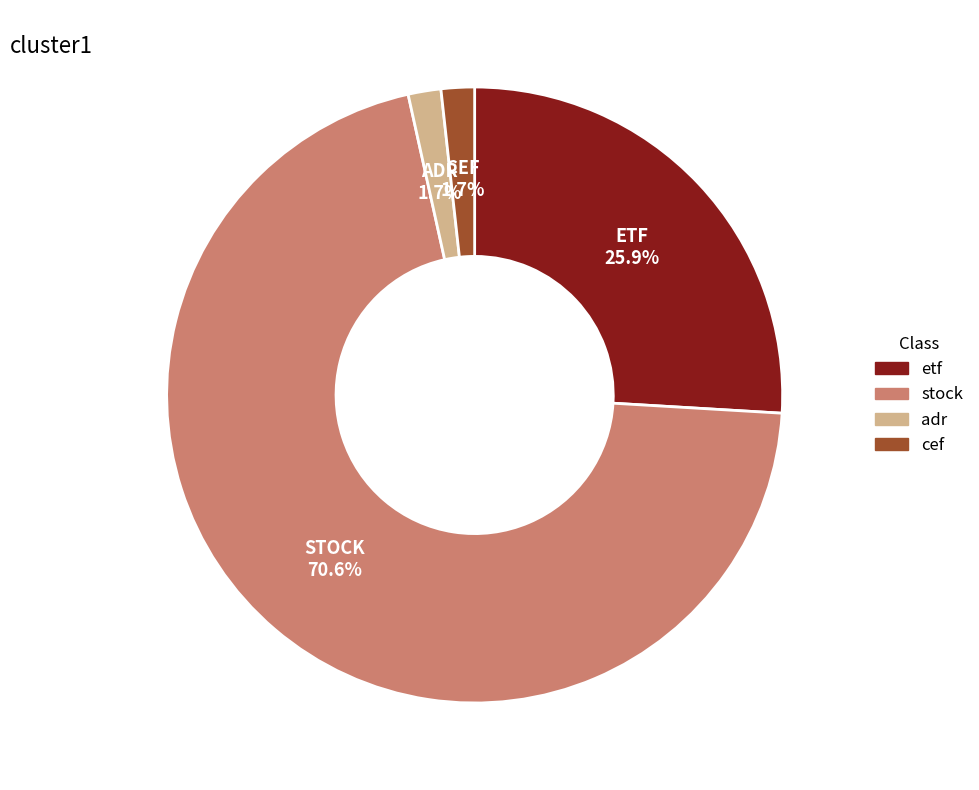

Approximately how many times larger is the value at cef compared to adr?

1.0